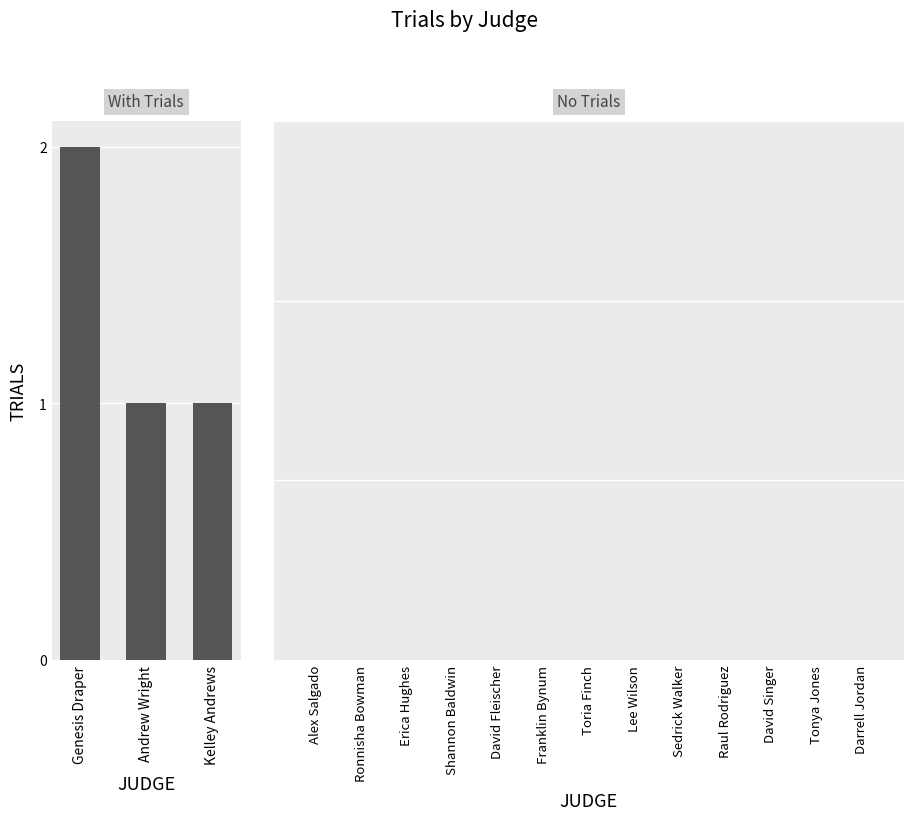

What is the label of the 2nd bar from the left?

Andrew Wright